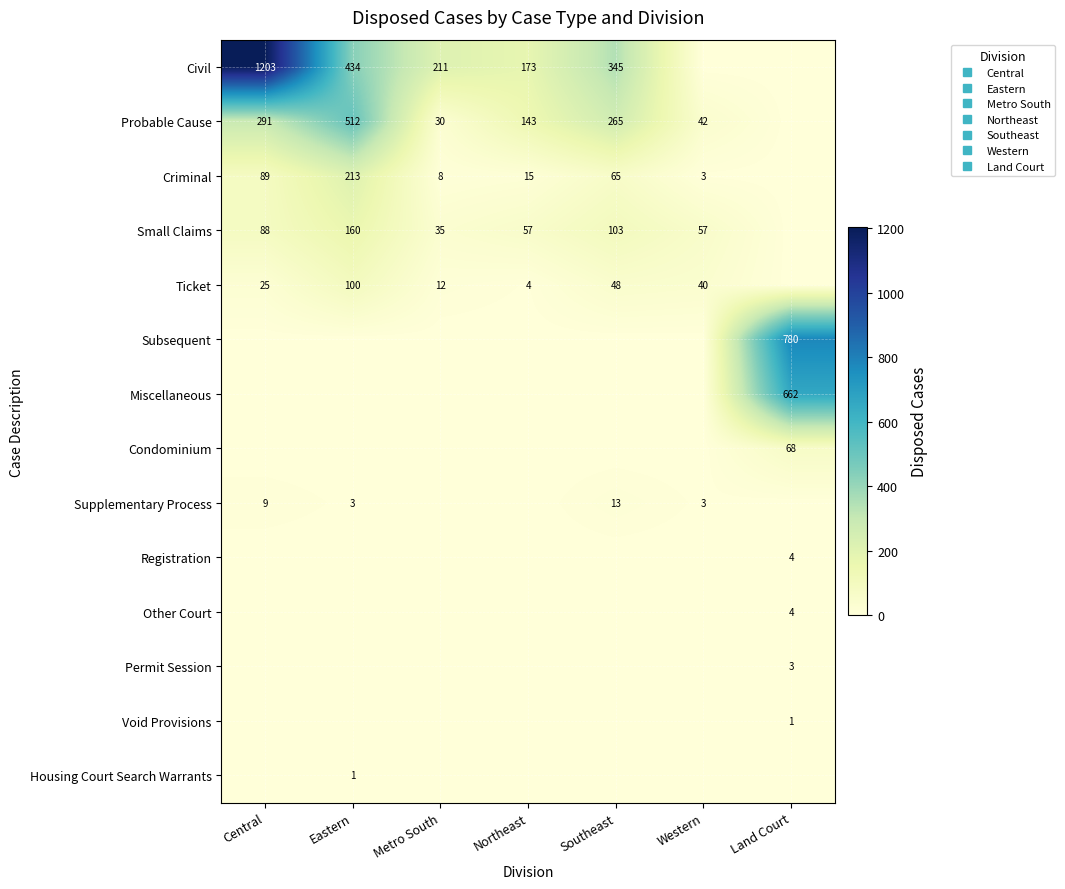

The Miscellaneous series shows 0 at Central. True or false?

True